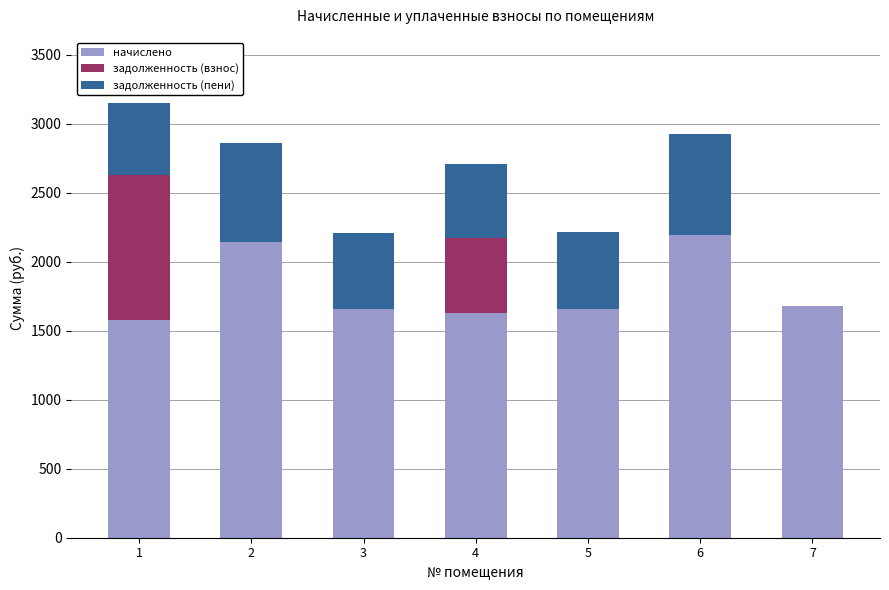

What is the sum of all начислено values?

12541.4